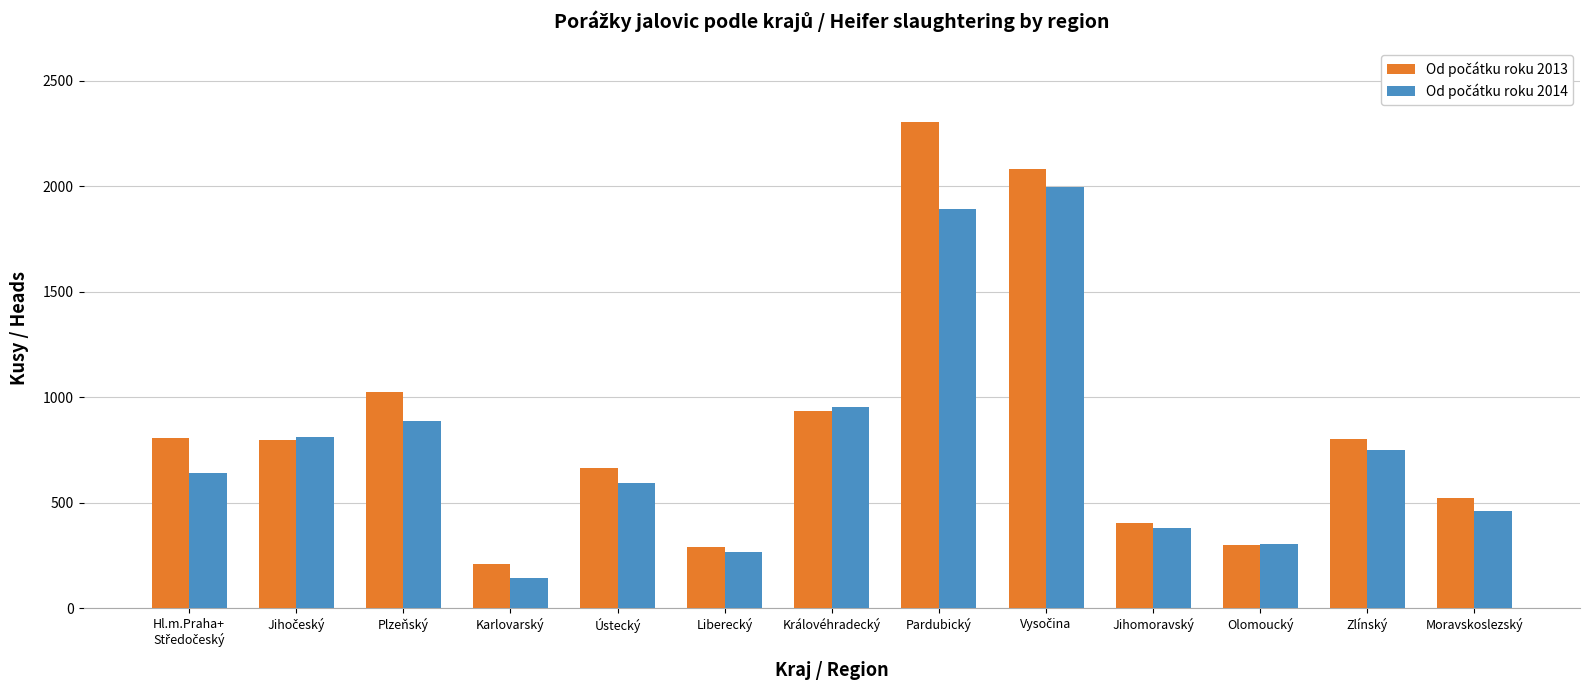

At which category is the sum across all series the highest?

Pardubický